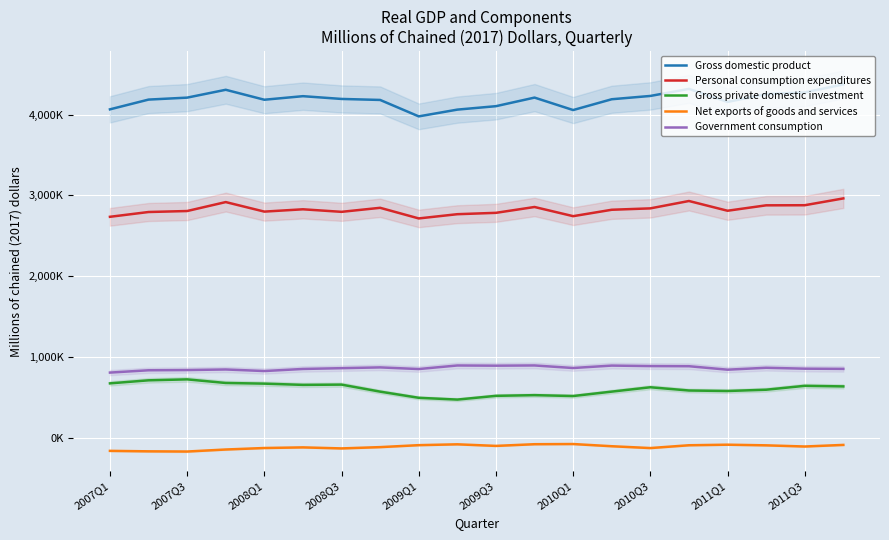

How many interior local peaks does the Personal consumption expenditures series have?

5